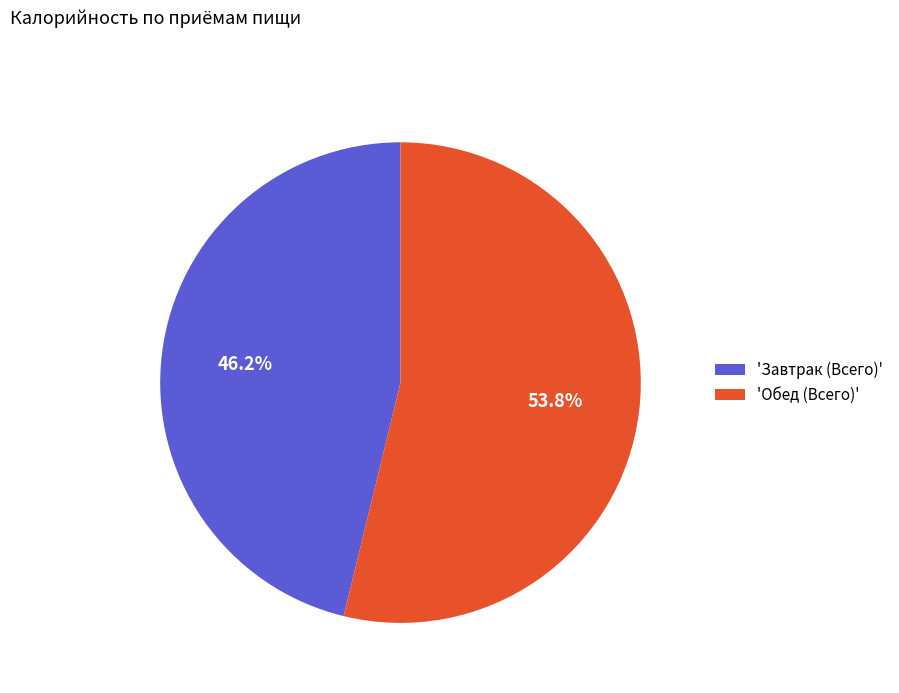

Combined, what portion of the pie is 'Завтрак (Всего)' and 'Обед (Всего)'?

100.0%